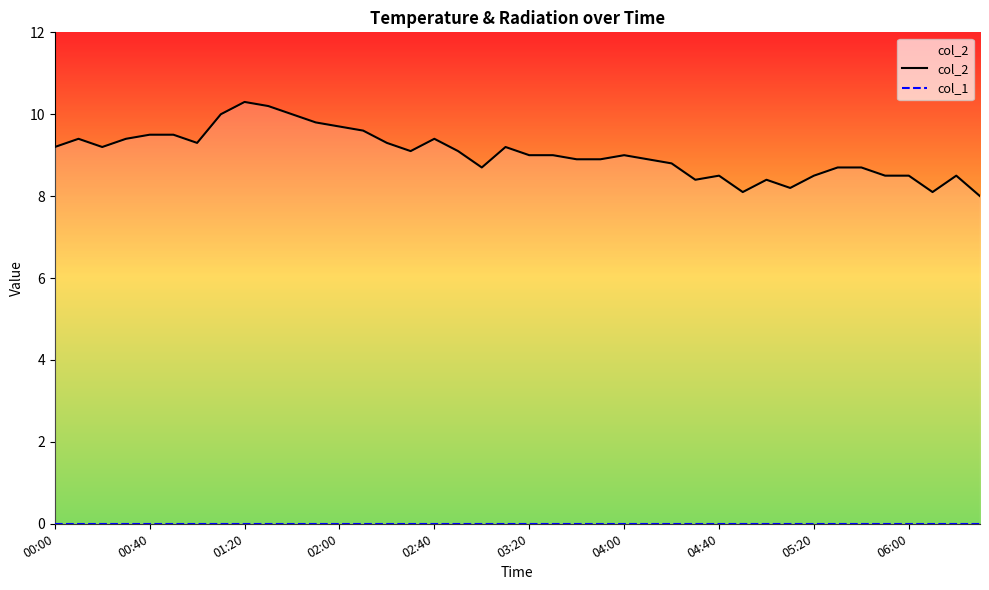

At how many categories does at least one series exceed 3?

40